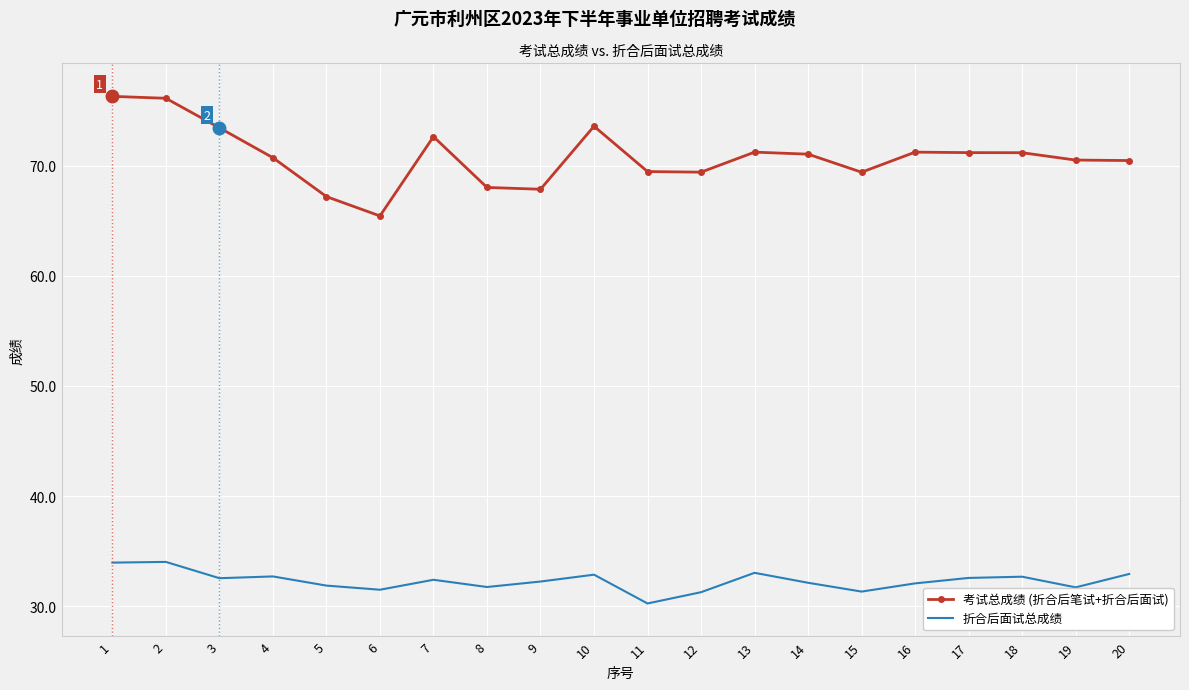

List the series in order of their overall mean, highest first.

考试总成绩 (折合后笔试+折合后面试), 折合后面试总成绩